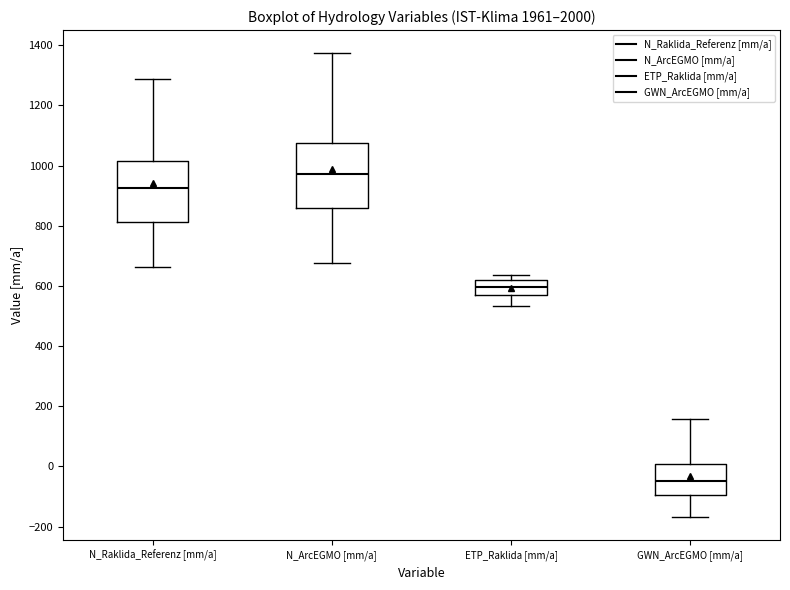

Where is the upper edge of the box for ETP_Raklida [mm/a] on the y-axis? The values are not printed on the chart, so give them approximately, as read against the axis.

620